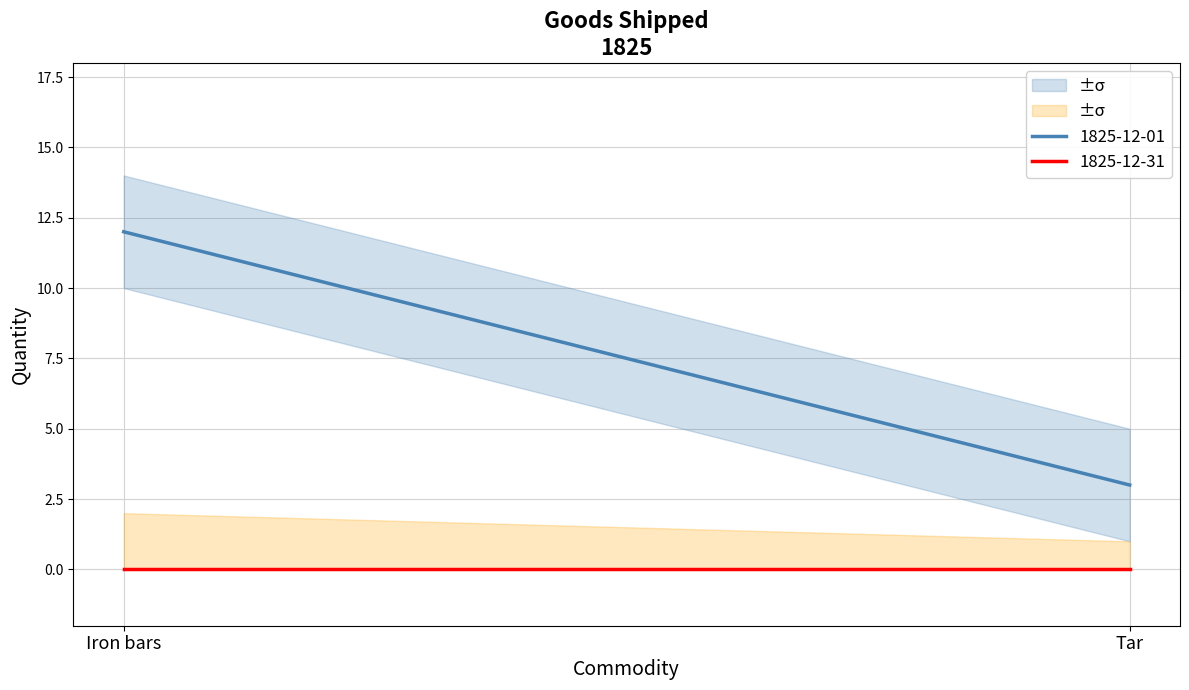

List the labels in order of 1825-12-31 value, largest first.

Iron bars, Tar